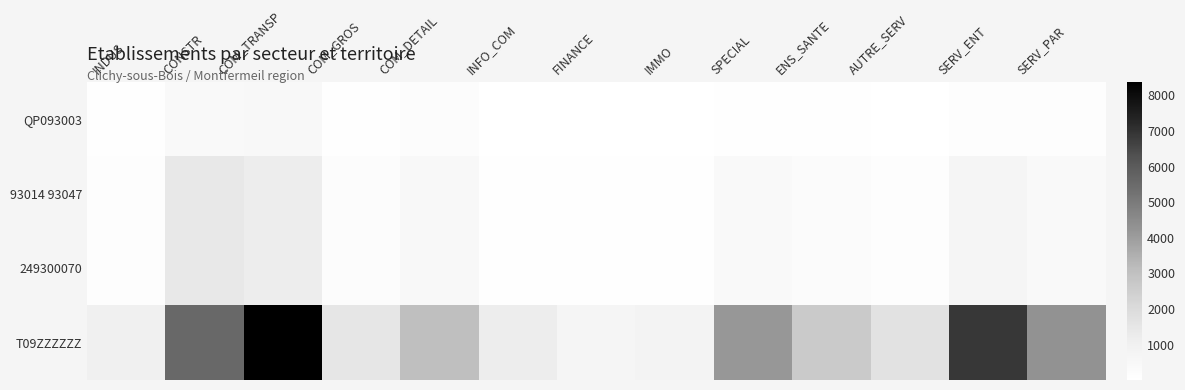

Which series has the largest total across all categories?

T09ZZZZZZ